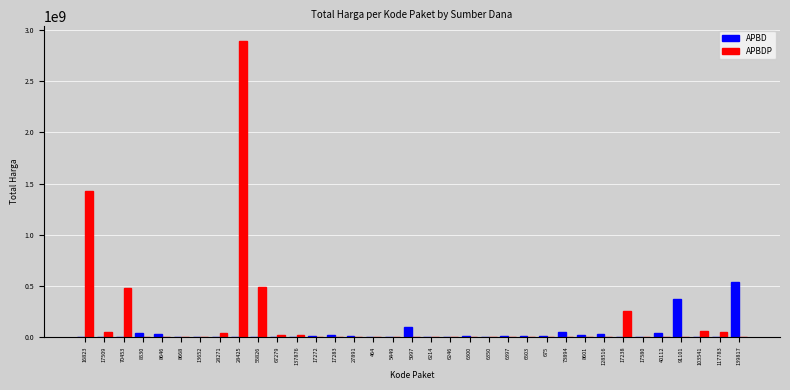

The value of APBDP at 675 is -1874371316. True or false?

False